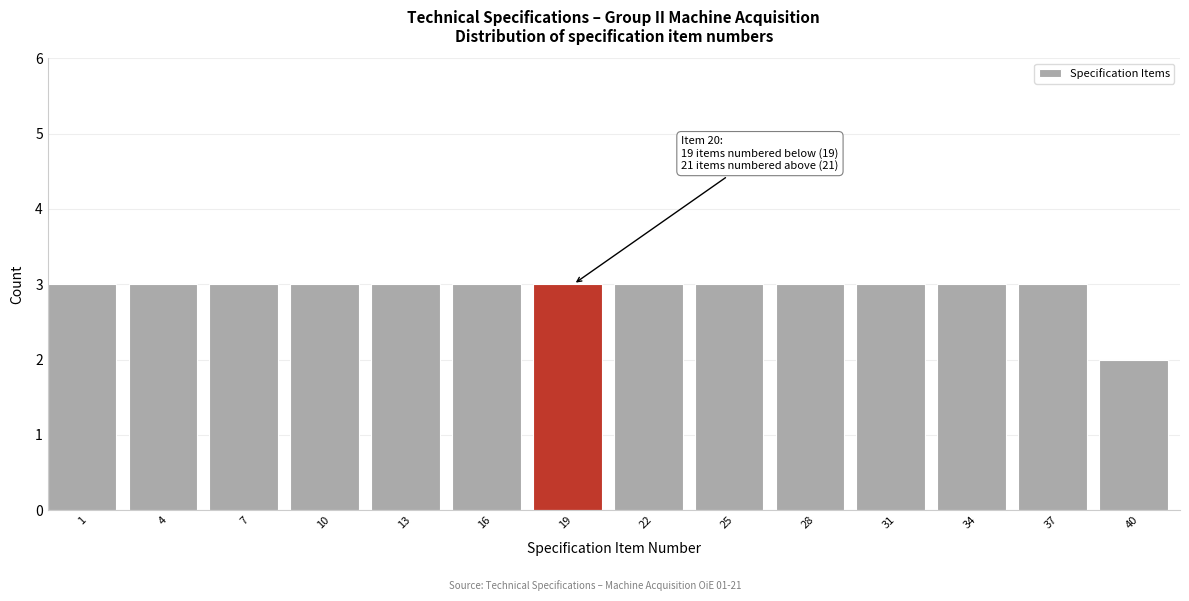

Reading right to left, what are all the values shown in this chart?

2	3	3	3	3	3	3	3	3	3	3	3	3	3